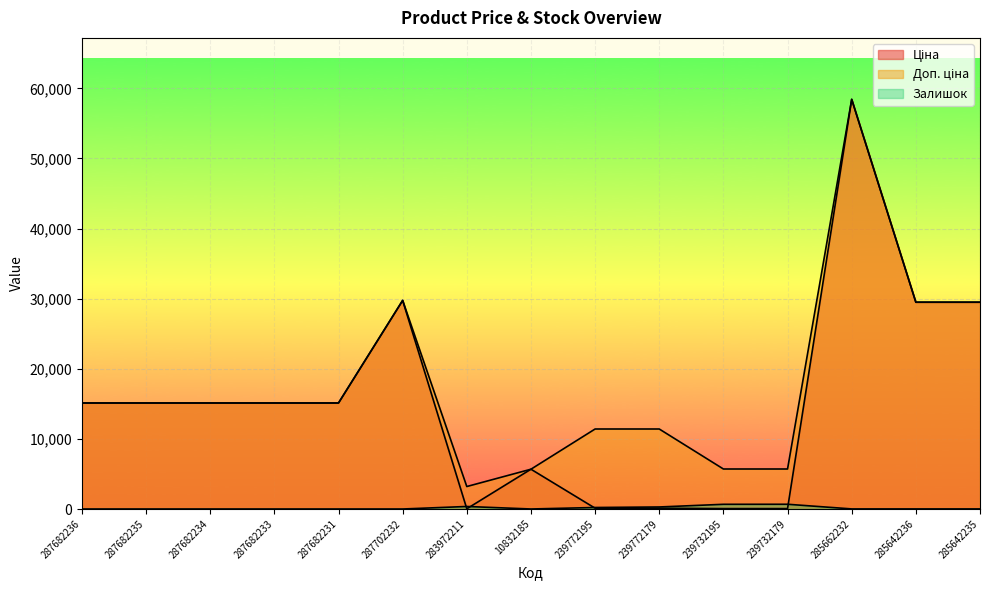

At which label does Ціна first exceed 15120?

287702232